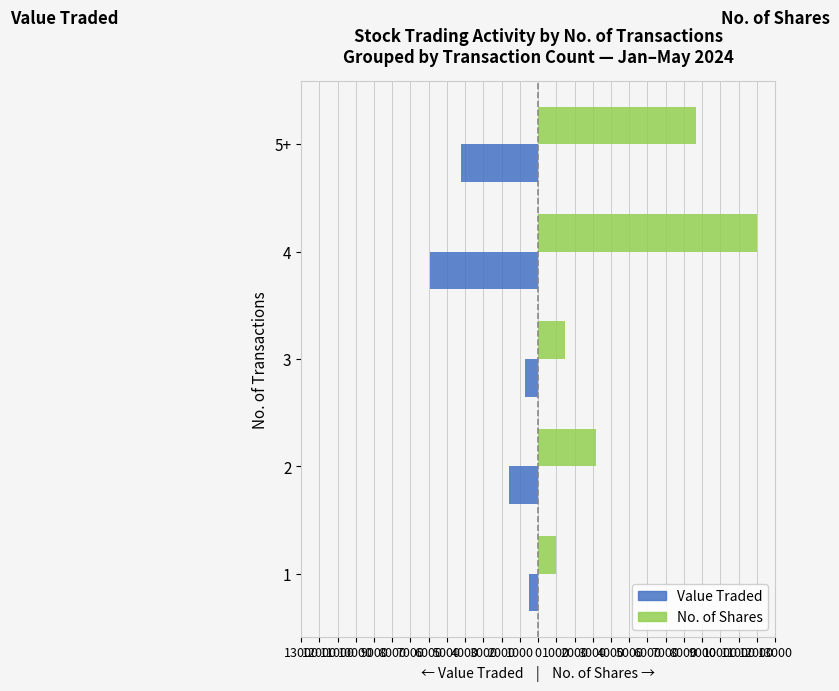

Which series has the largest total across all categories?

No. of Shares